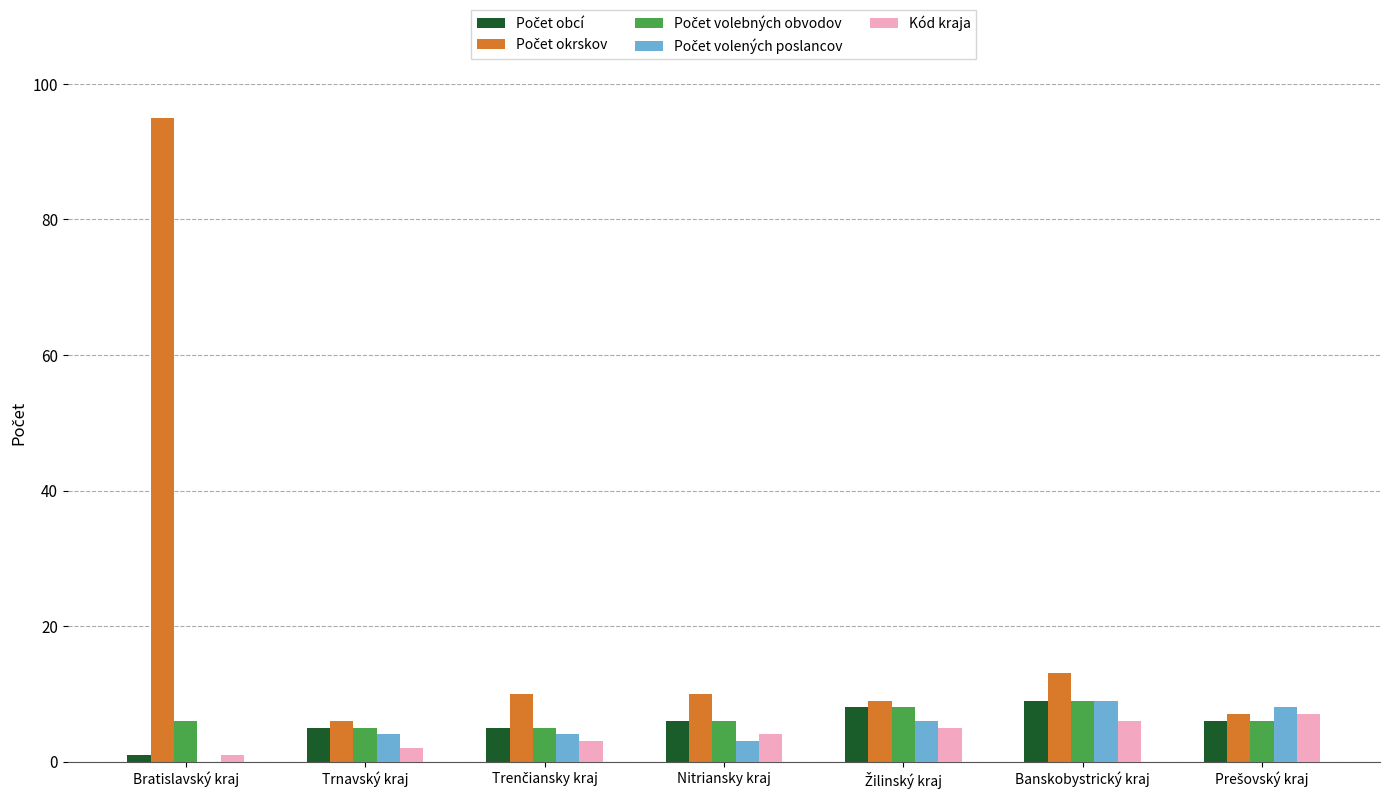

Read the Kód kraja value at Nitriansky kraj.

4